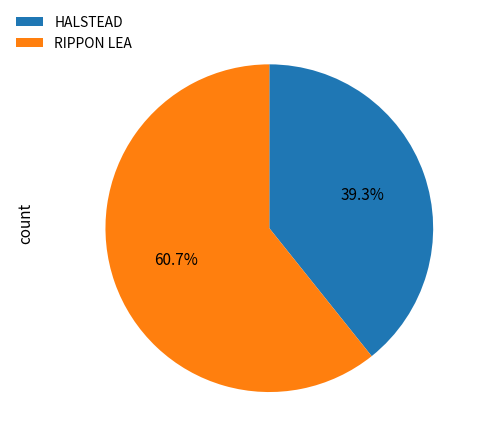

Combined, do RIPPON LEA and HALSTEAD account for over 50%?

Yes